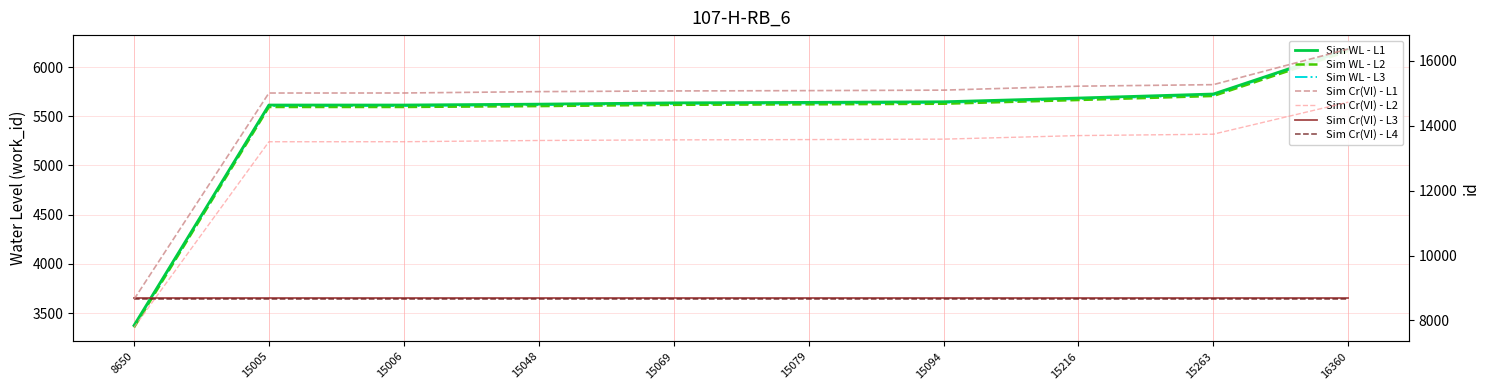

What is the sum of all values?

54743